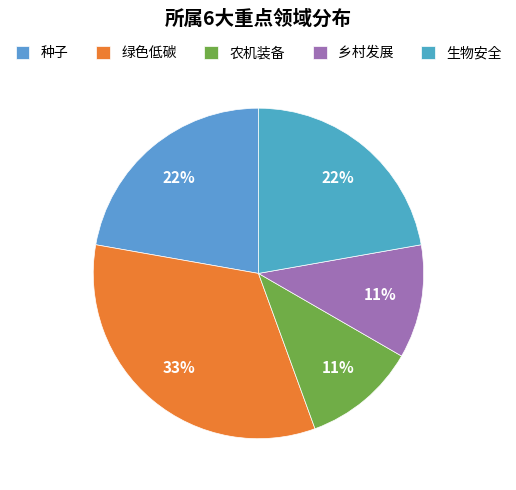

How many slices are in this pie chart?

5